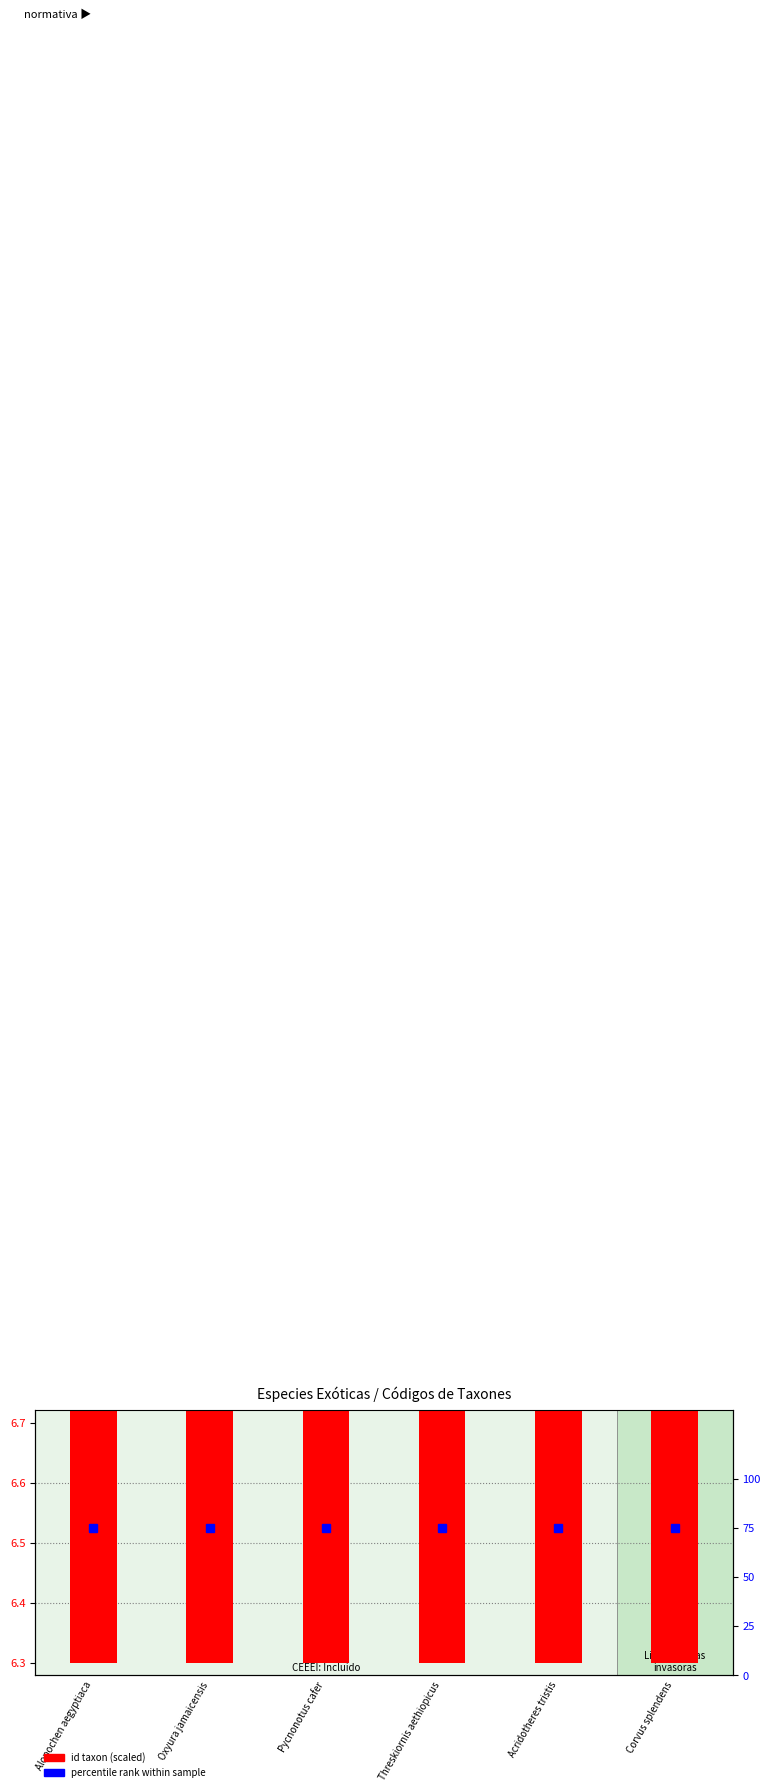

What are all the series names shown in the legend?

id taxon (scaled), percentile rank within sample